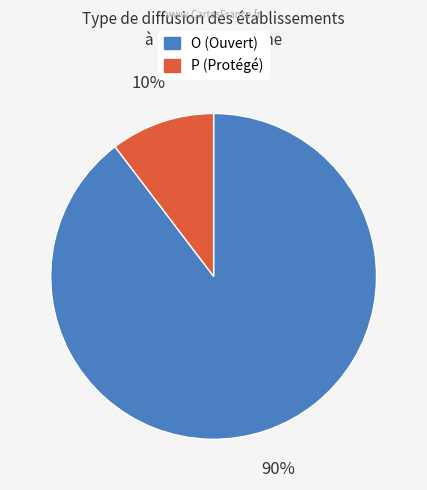

Between O and P, which is larger?

O